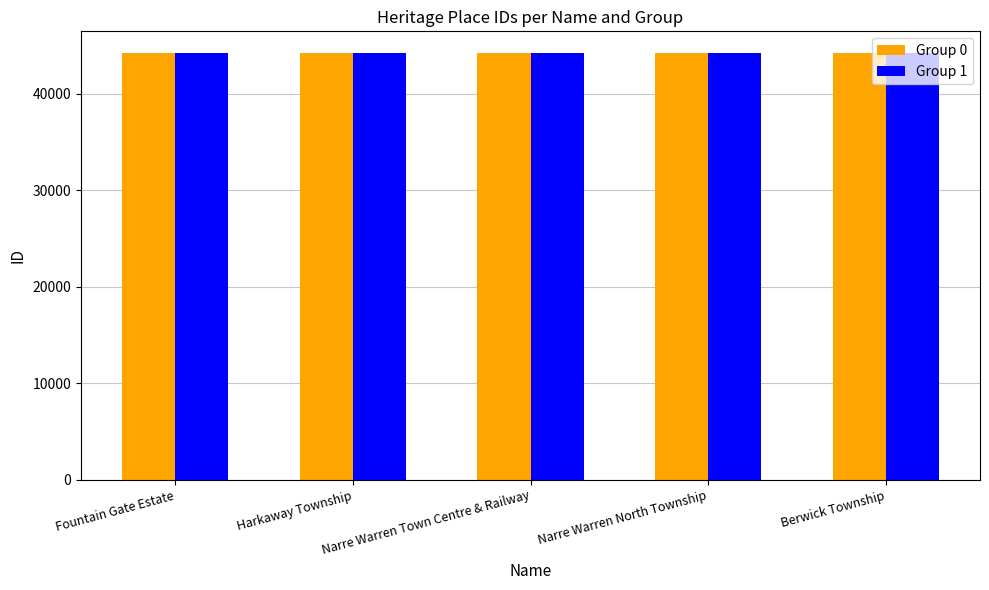

What is the total value across all series at Berwick Township?

88484